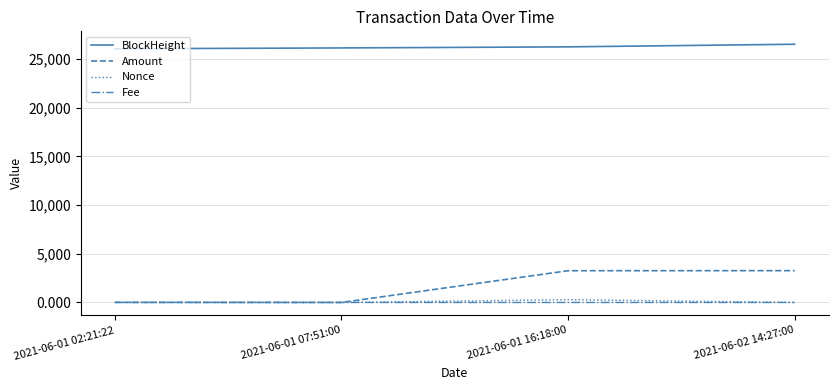

True or false: Nonce and BlockHeight intersect in this chart.

False